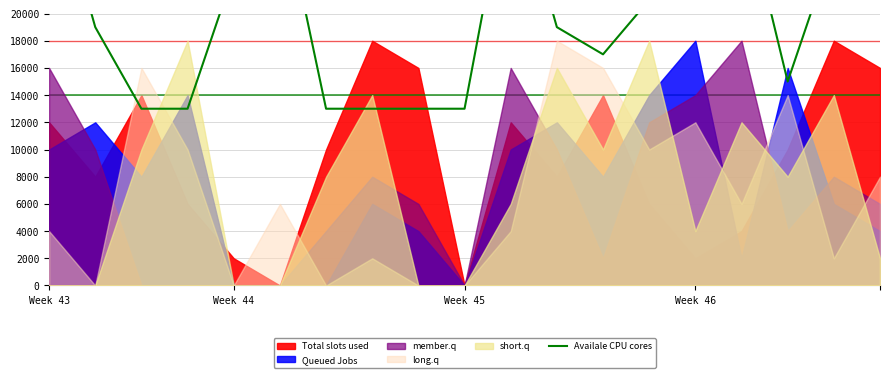

What is the value of the 4th point from the left?

13000